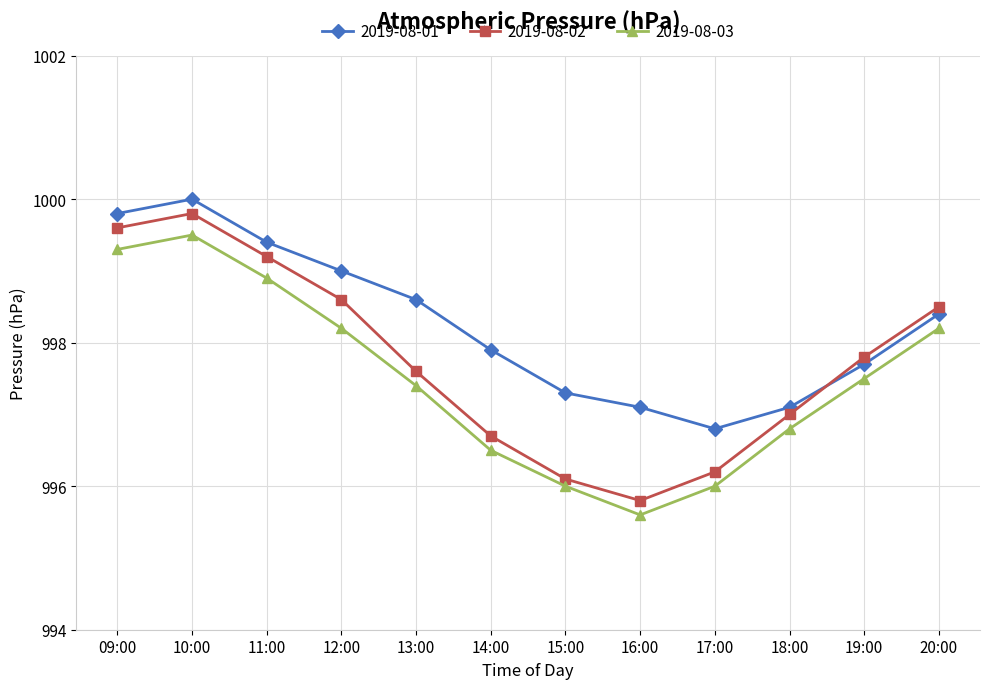

How many values in the 2019-08-01 series are below 998?

6